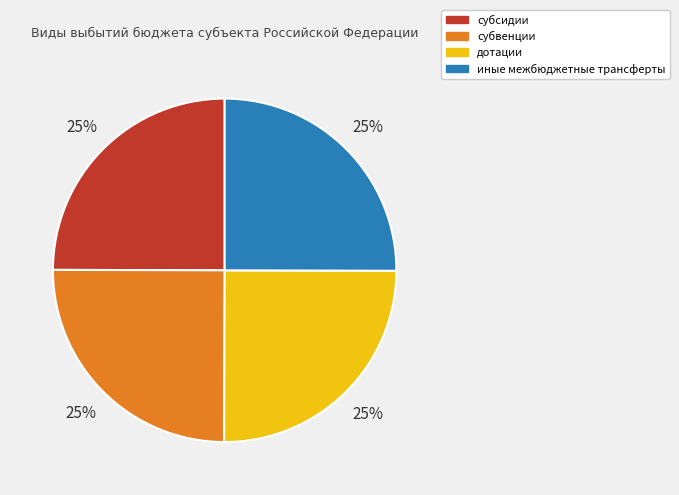

Count the number of slices in the pie.

4